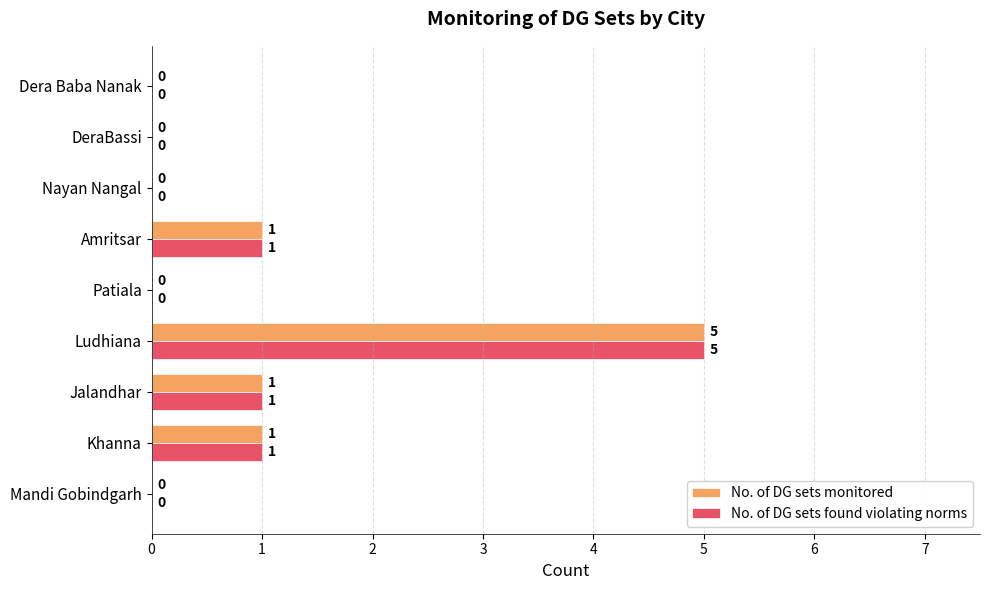

What is the sum of the No. of DG sets found violating norms values at DeraBassi and Ludhiana?

5